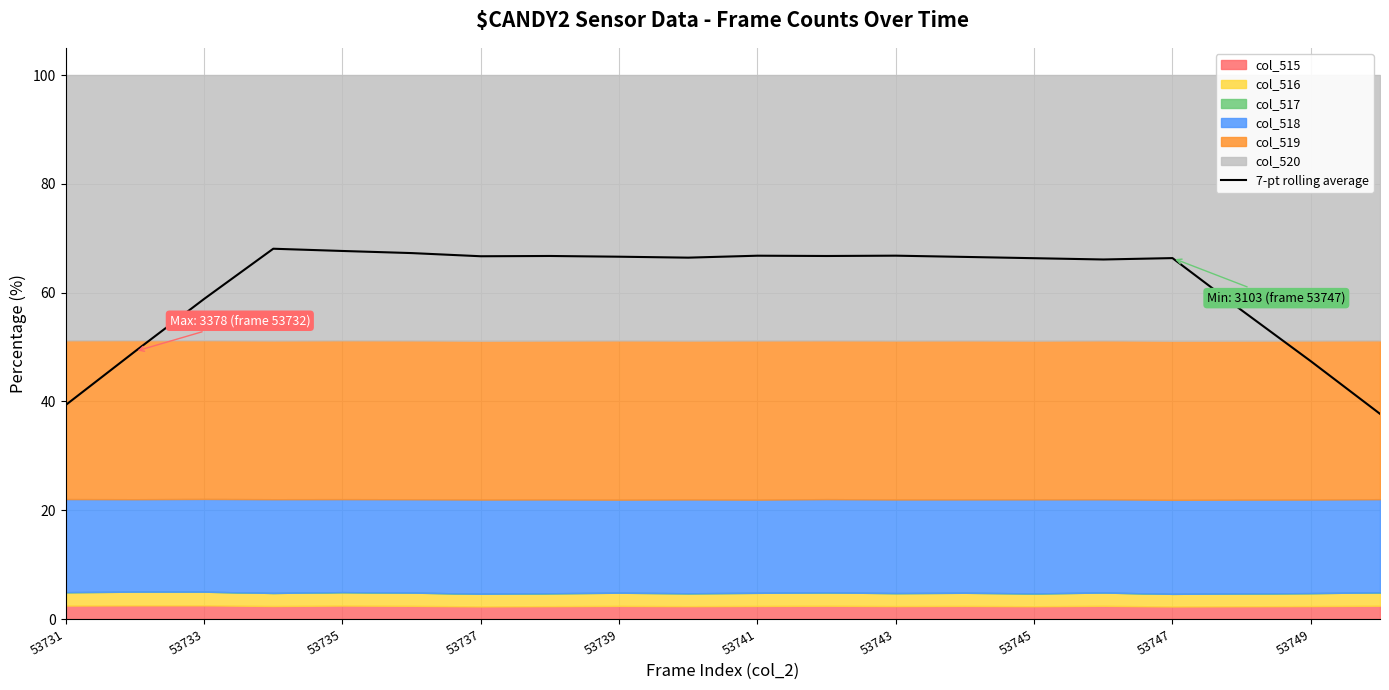

The chart shows a value of 49.2 at 53733. True or false?

True